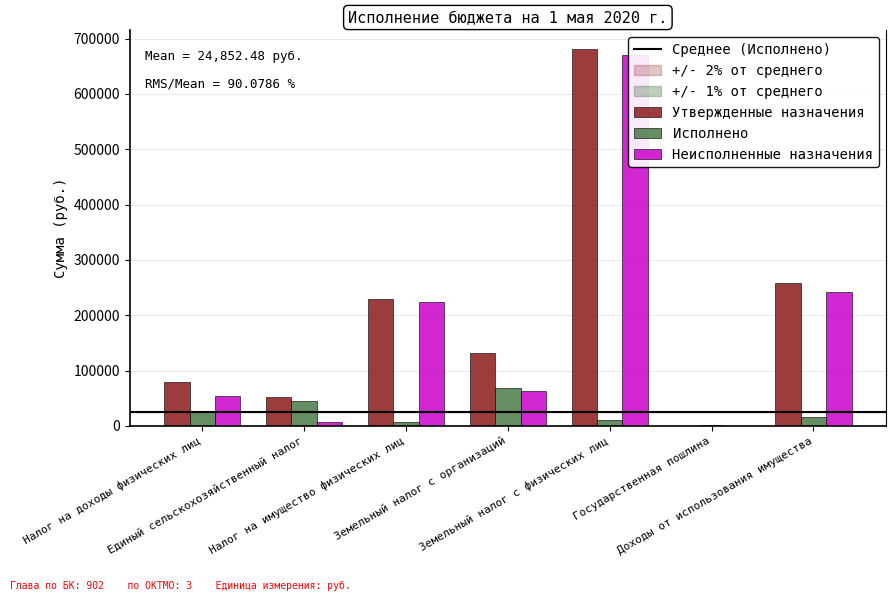

Reading left to right, what are all the values shown in this chart?

Утвержденные назначения: Налог на доходы физических лиц=80000.0	Единый сельскохозяйственный налог=52000.0	Налог на имущество физических лиц=230000.0	Земельный налог с организаций=131000.0	Земельный налог с физических лиц=681000.0	Государственная пошлина=0.0	Доходы от использования имущества=258000.0
Исполнено: Налог на доходы физических лиц=26975.6	Единый сельскохозяйственный налог=44676.6	Налог на имущество физических лиц=6698.8	Земельный налог с организаций=68582.8	Земельный налог с физических лиц=11002.3	Государственная пошлина=600.0	Доходы от использования имущества=15431.2
Неисполненные назначения: Налог на доходы физических лиц=53024.4	Единый сельскохозяйственный налог=7323.4	Налог на имущество физических лиц=223301.2	Земельный налог с организаций=62417.2	Земельный налог с физических лиц=669997.7	Государственная пошлина=0.0	Доходы от использования имущества=242568.8